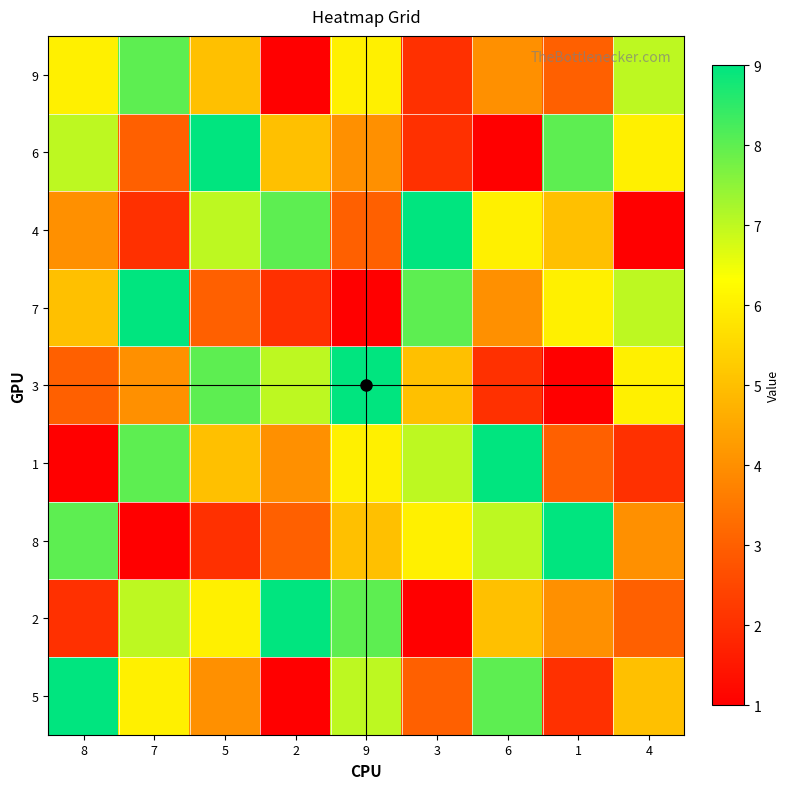

The value of 9 at 6 is 12. True or false?

False